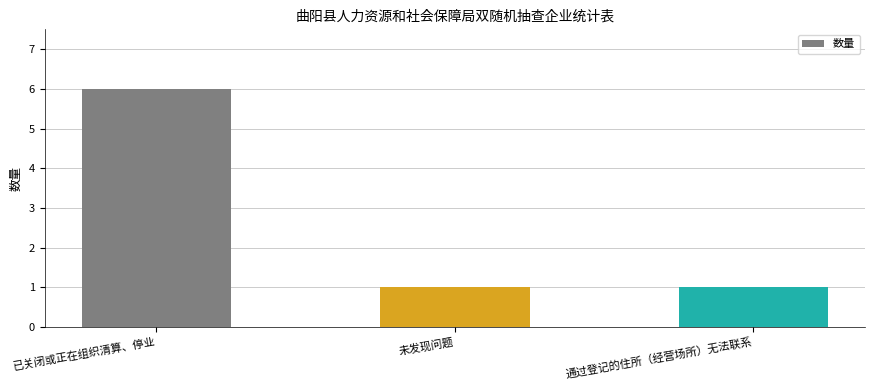

Reading left to right, transcribe all the data shown in this chart.

6	1	1